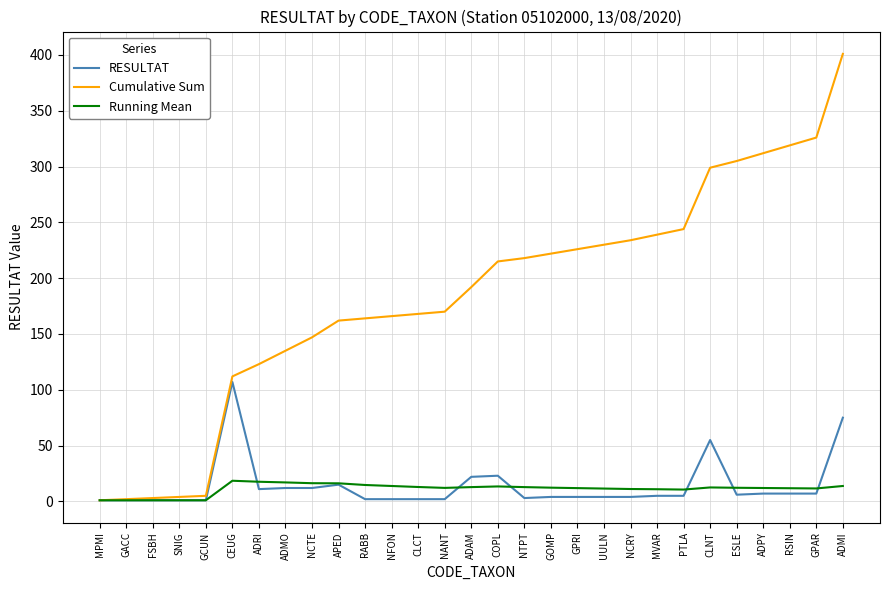

Is this an area chart (filled region under the line)?

No